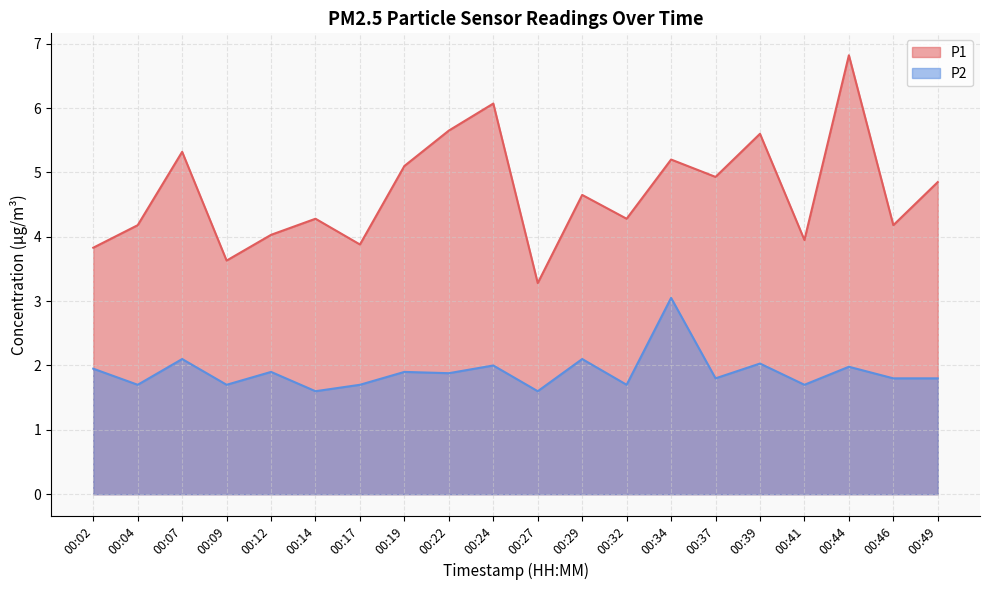

At 00:37, list the series in order from largest to smallest.

P1, P2